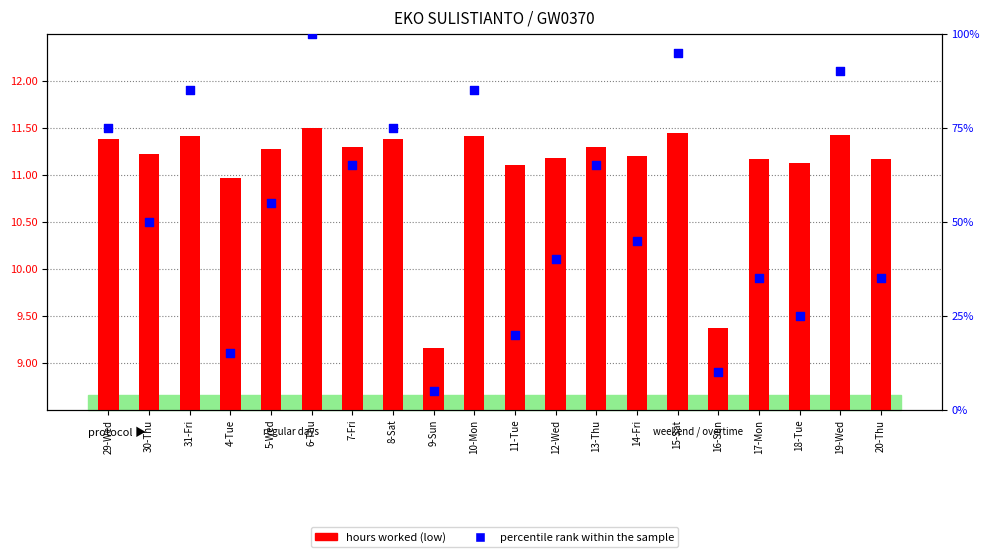

What is the total value across all series at 9-Sun?

14.2